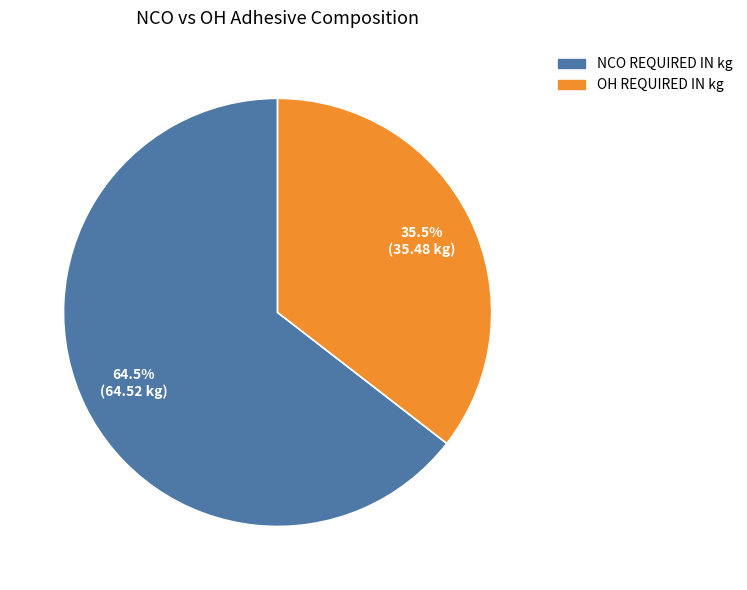

Between NCO REQUIRED IN kg and OH REQUIRED IN kg, which is larger?

NCO REQUIRED IN kg